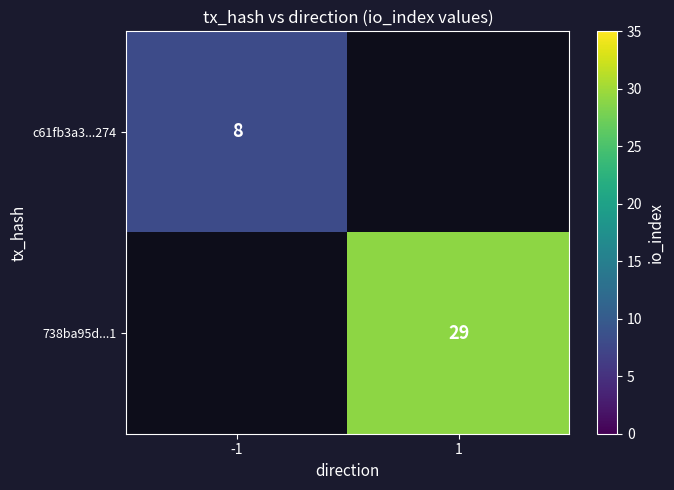

True or false: 738ba95d...1 has a value of 29 at 1.

True